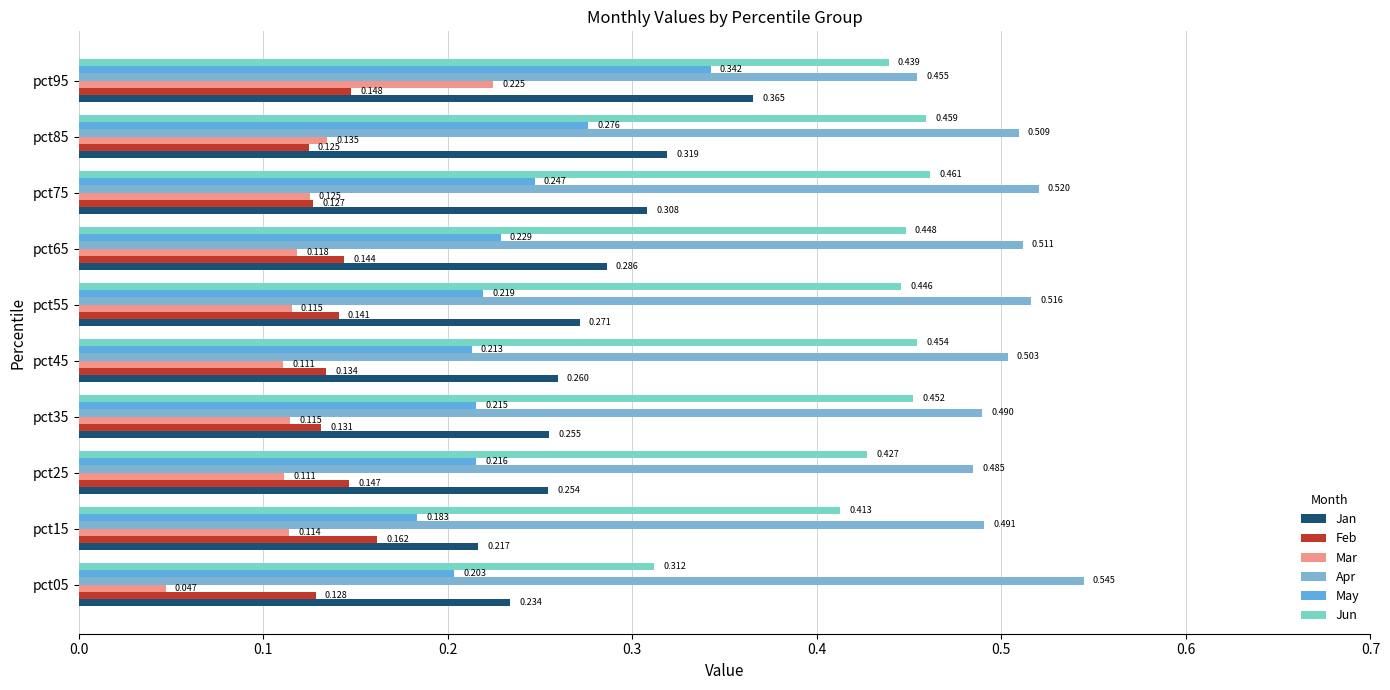

What is the difference between the maximum and minimum values in the May series?

0.2